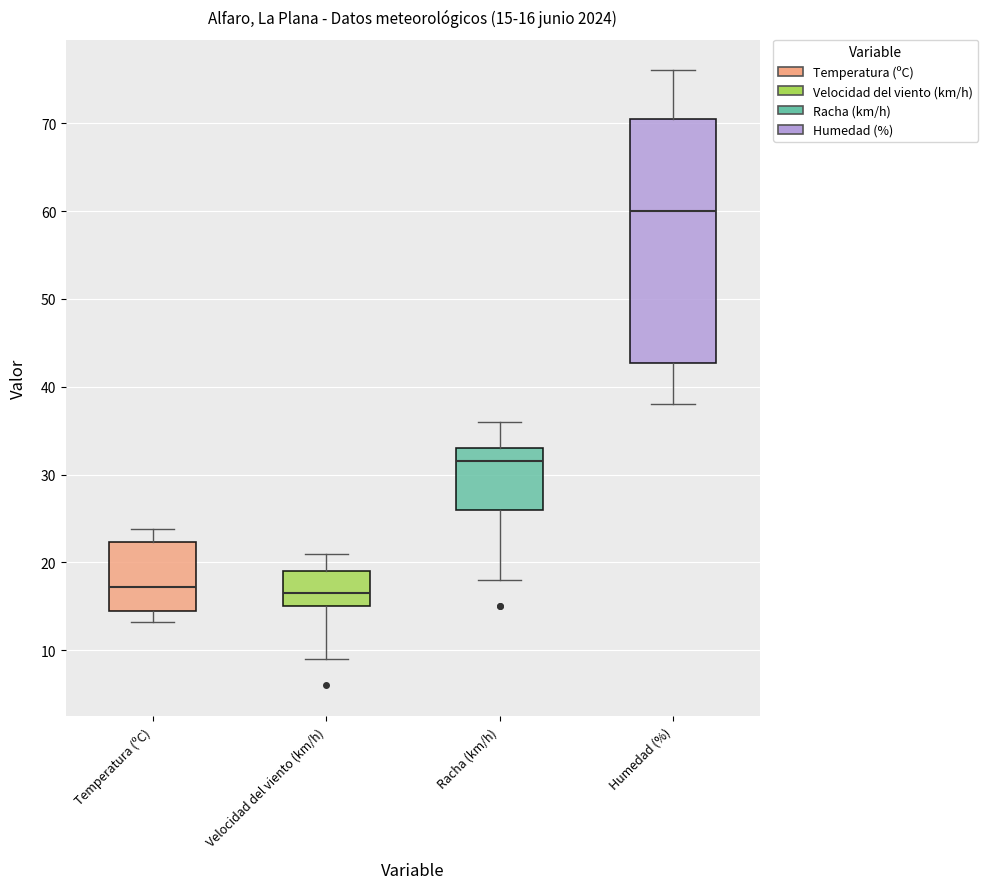

Which box's median line is the highest?

Humedad (%)